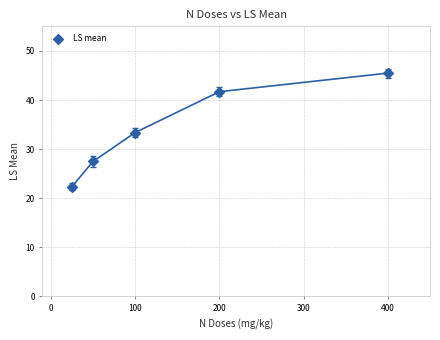

What is the average Y value?

34.1